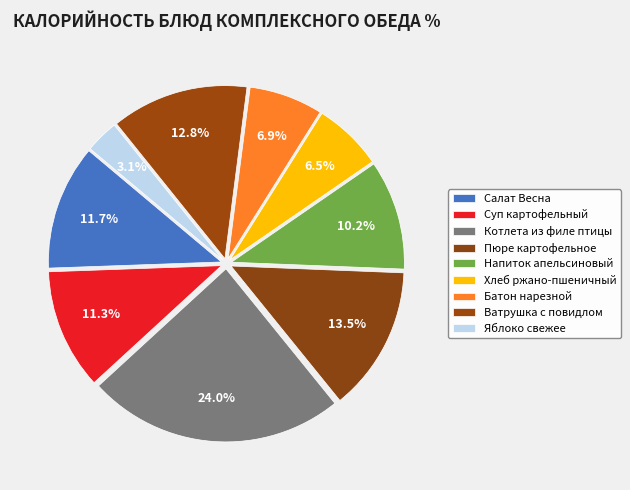

Approximately how many times larger is the value at Котлета из филе птицы compared to Батон нарезной?

3.5